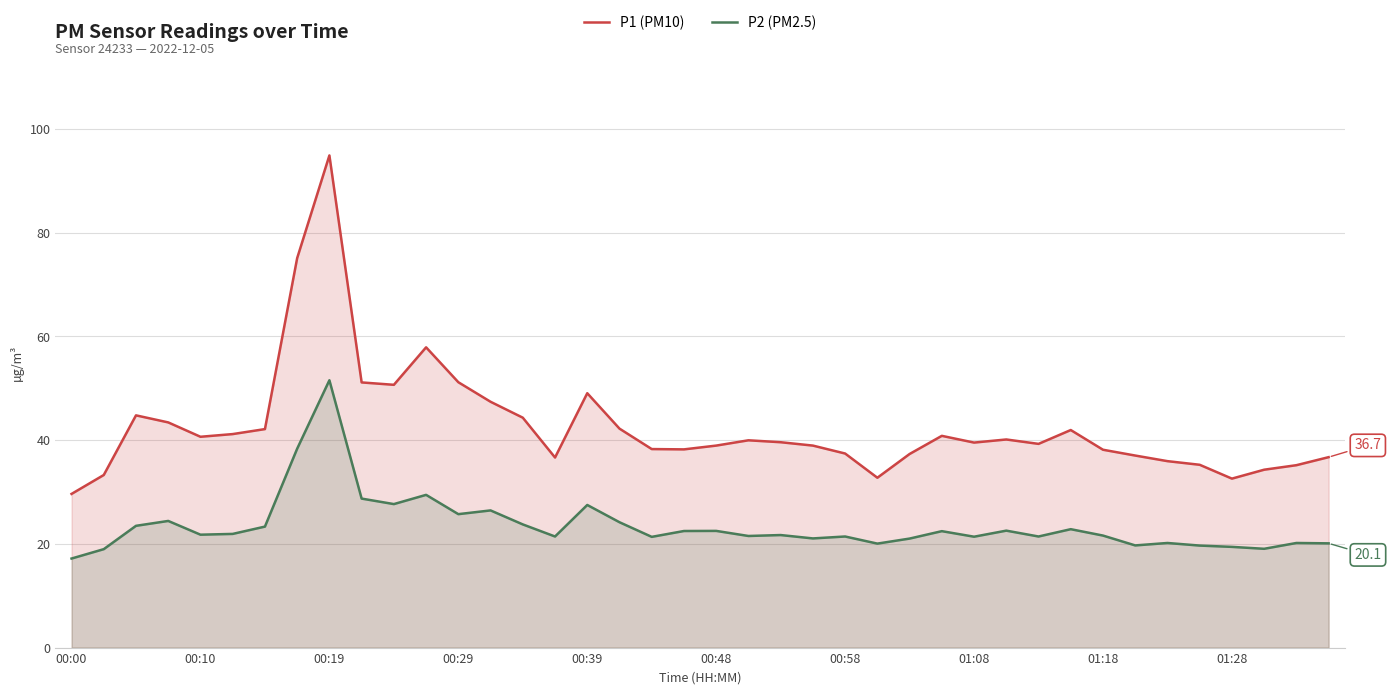

Rank the series by their maximum value, from highest to lowest.

P1 (PM10), P2 (PM2.5)